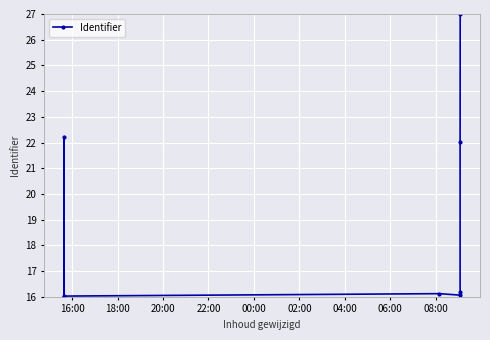

What is the average value?

19.0